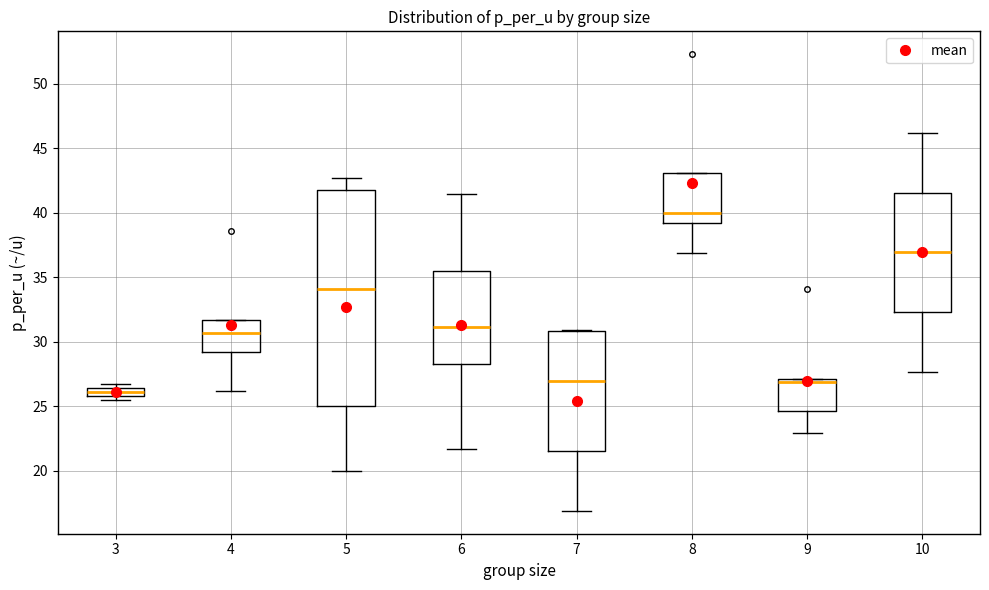

Comparing the boxes themselves (not the whiskers), which one is the tallest?

5